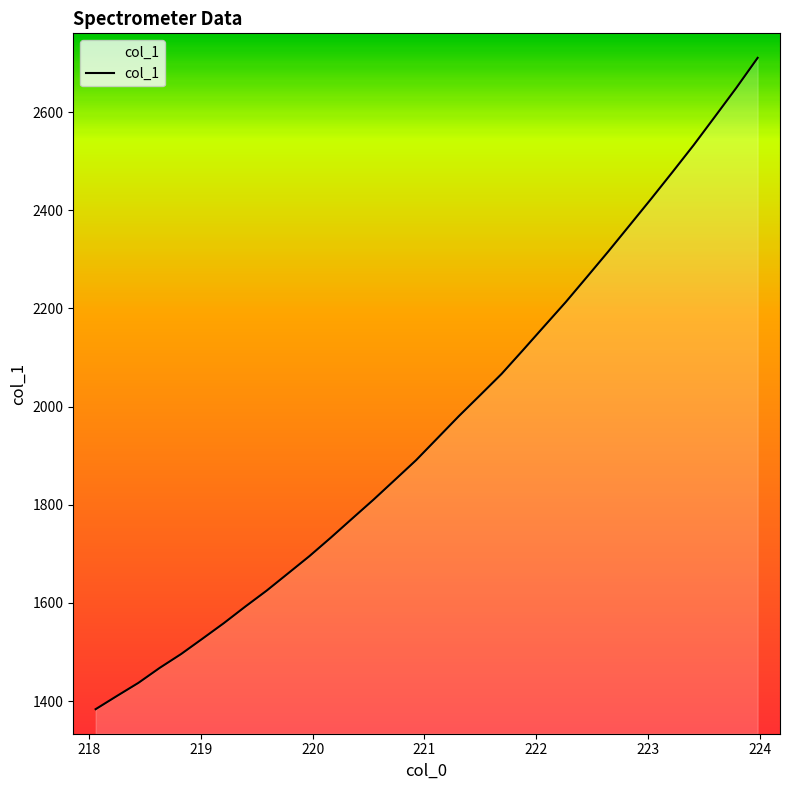

What is the maximum value shown in the chart?

2710.6